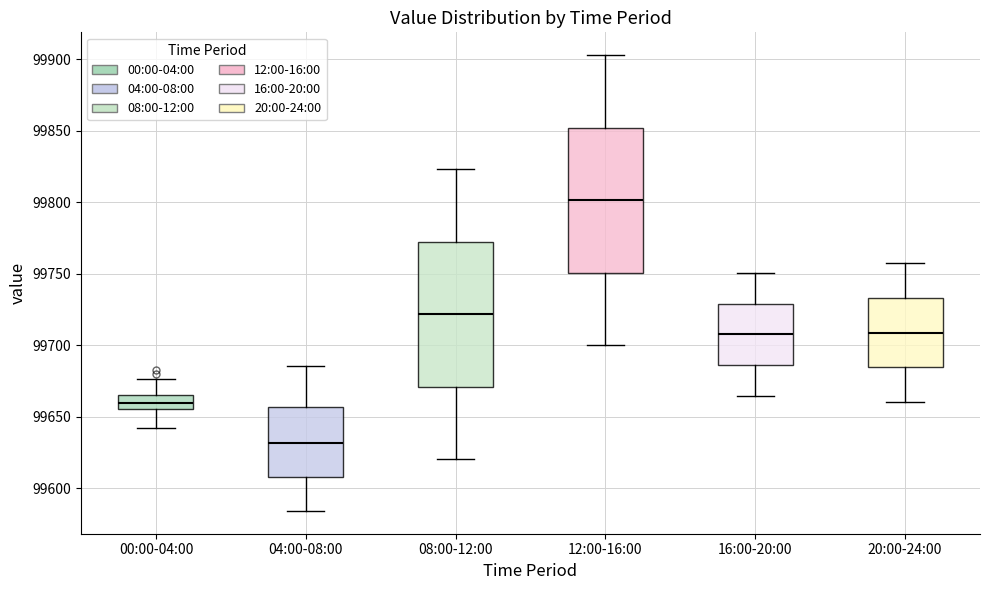

Which box's median line is the highest?

12:00-16:00